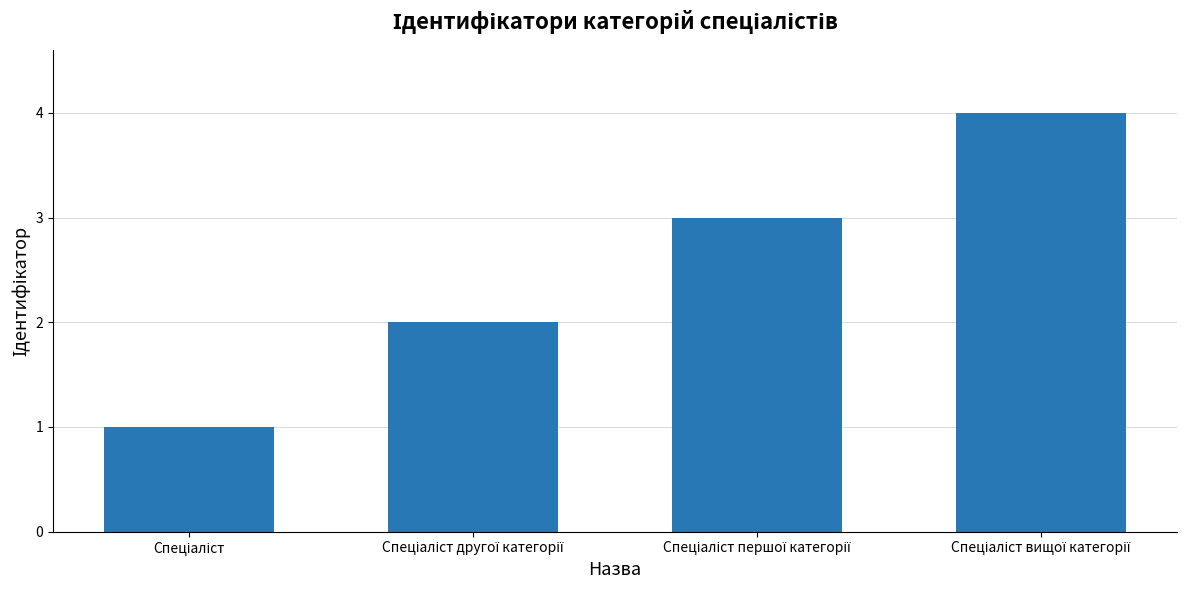

Reading right to left, transcribe all the data shown in this chart.

4	3	2	1